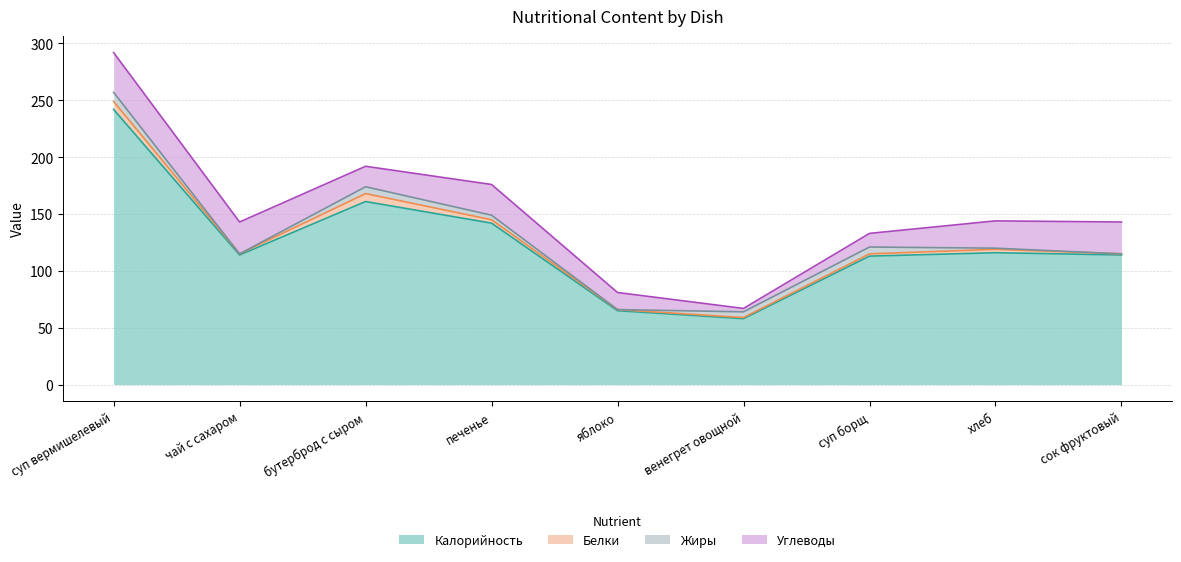

Which series ends up on top after the final intersection of Жиры and Белки?

Белки